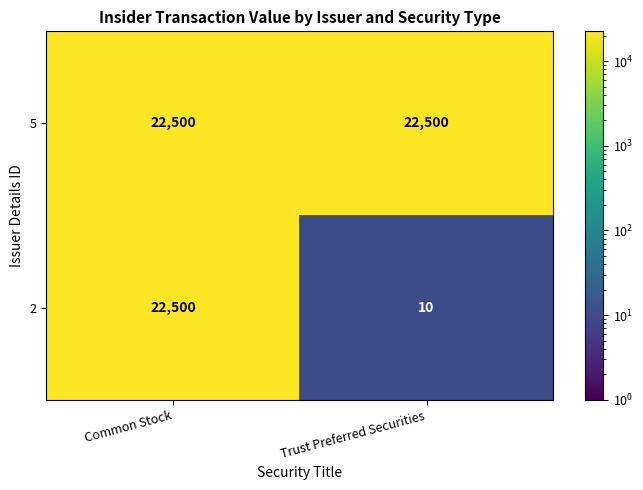

The value of 2 at Common Stock is 34300. True or false?

False